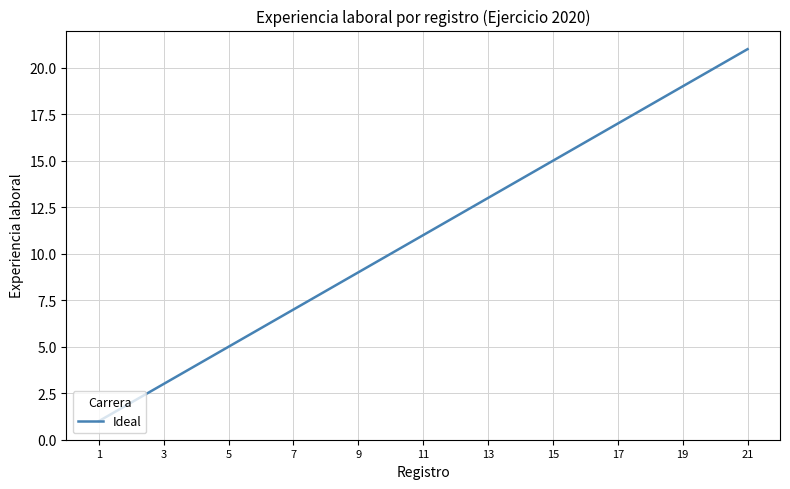

What is the maximum value shown in the chart?

21